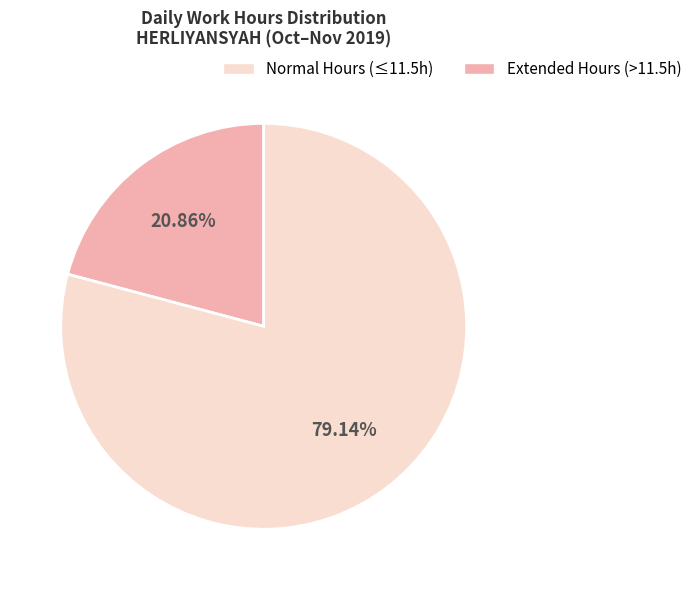

Does any single category account for the majority?

Yes